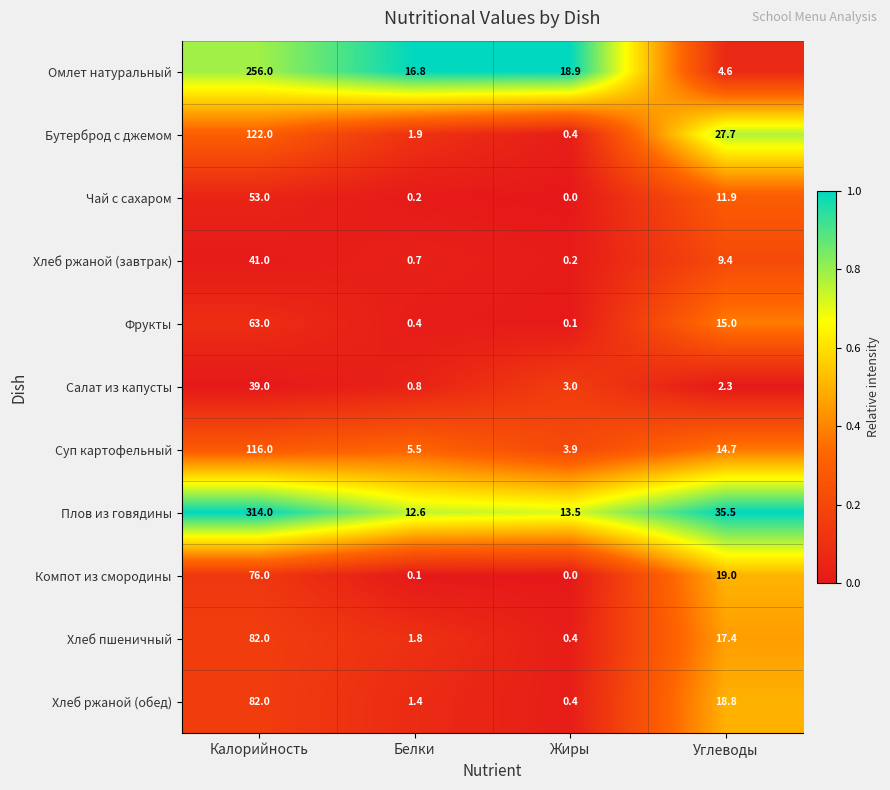

What is the sum of the Хлеб ржаной (обед) values at Жиры and Белки?

1.8